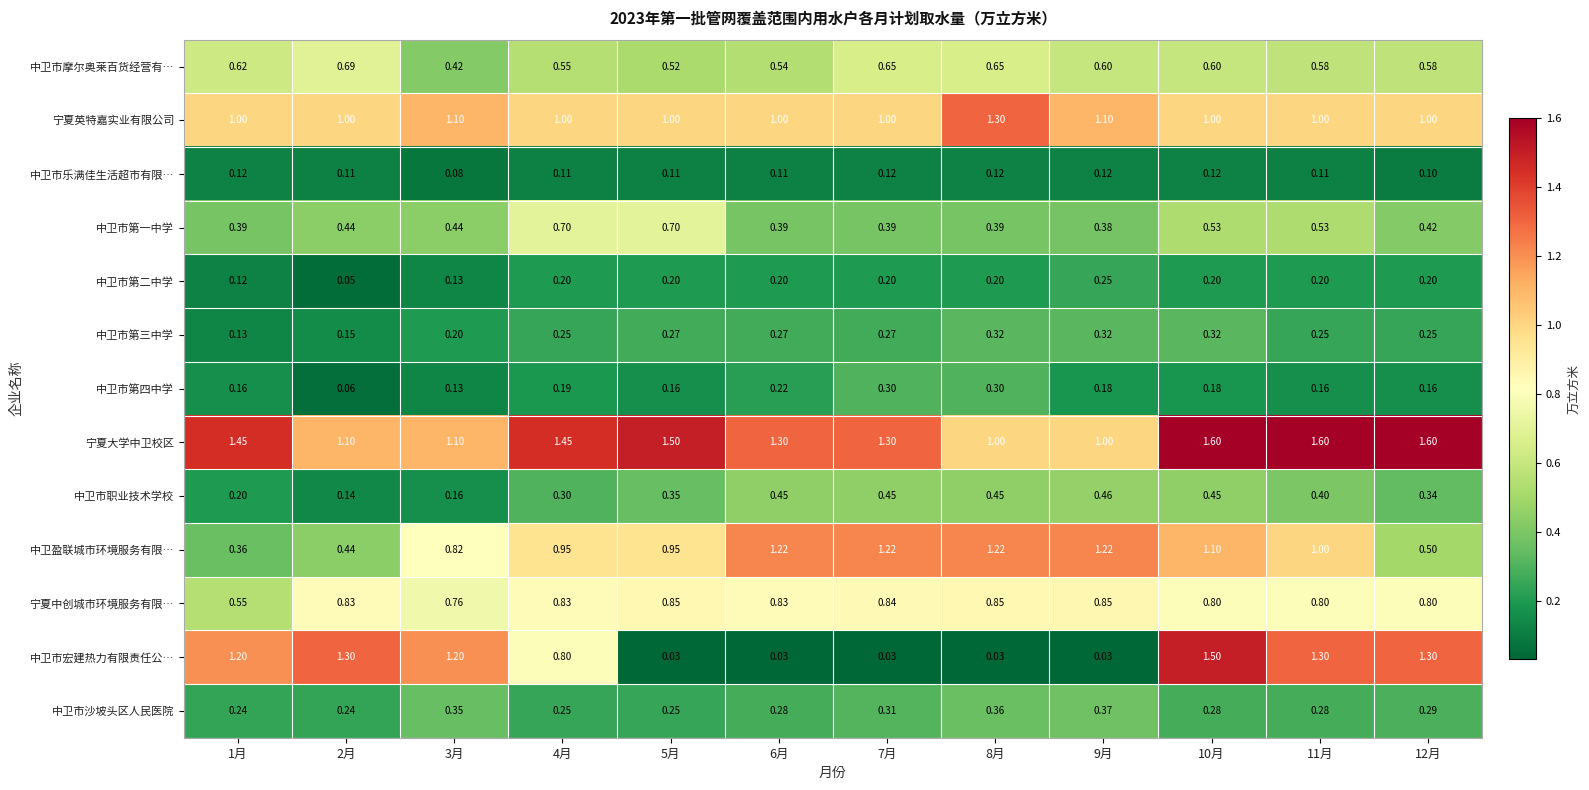

Rank the series at 8月 from lowest to highest value.

中卫市宏建热力有限责任公…, 中卫市乐满佳生活超市有限…, 中卫市第二中学, 中卫市第四中学, 中卫市第三中学, 中卫市沙坡头区人民医院, 中卫市第一中学, 中卫市职业技术学校, 中卫市摩尔奥莱百货经营有…, 宁夏中创城市环境服务有限…, 宁夏大学中卫校区, 中卫盈联城市环境服务有限…, 宁夏英特嘉实业有限公司